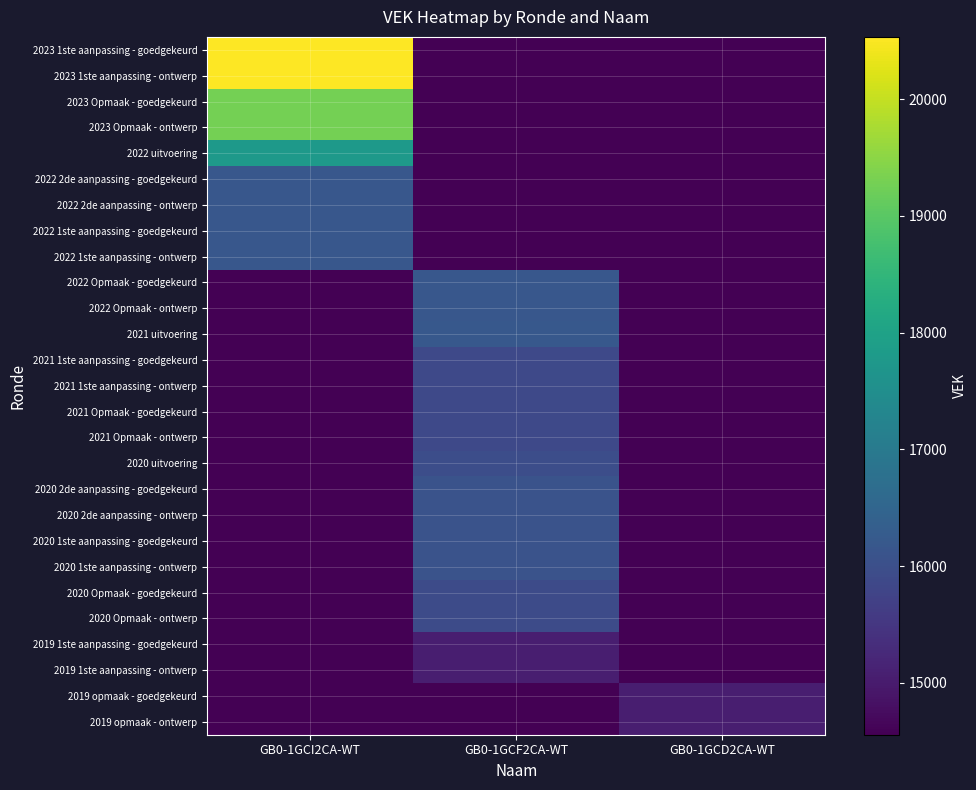

Which series has the widest spread of values?

2023 1ste aanpassing - goedgekeurd